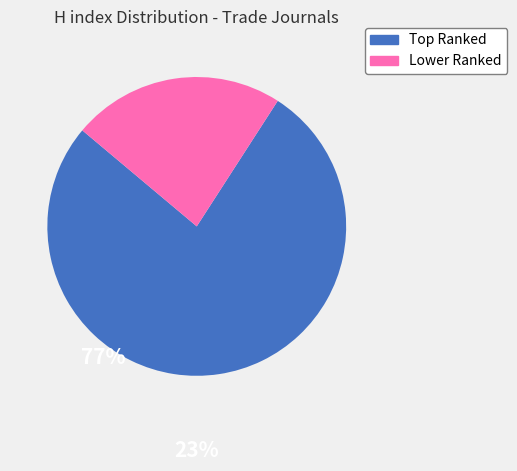

How many slices are in this pie chart?

2